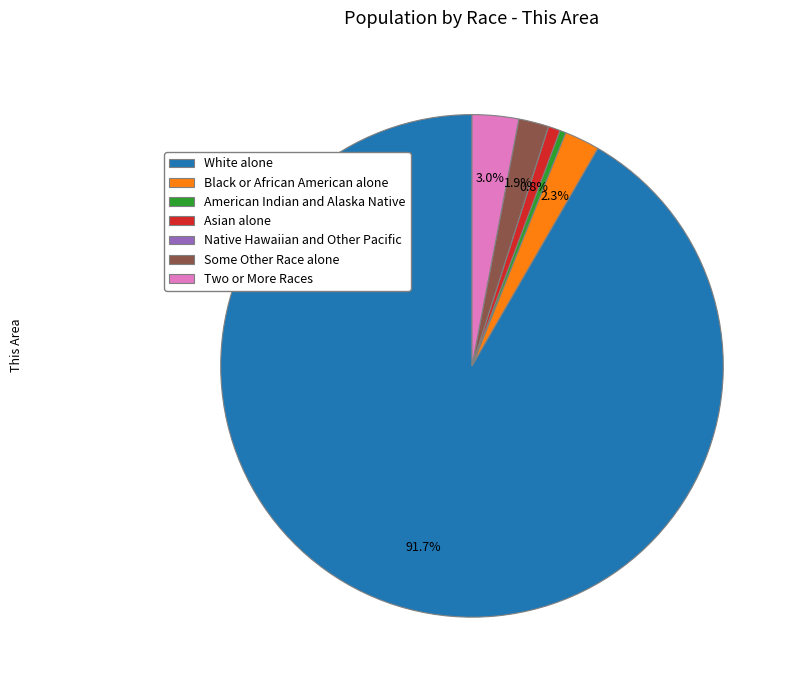

Is there any slice that represents more than half of the pie?

Yes